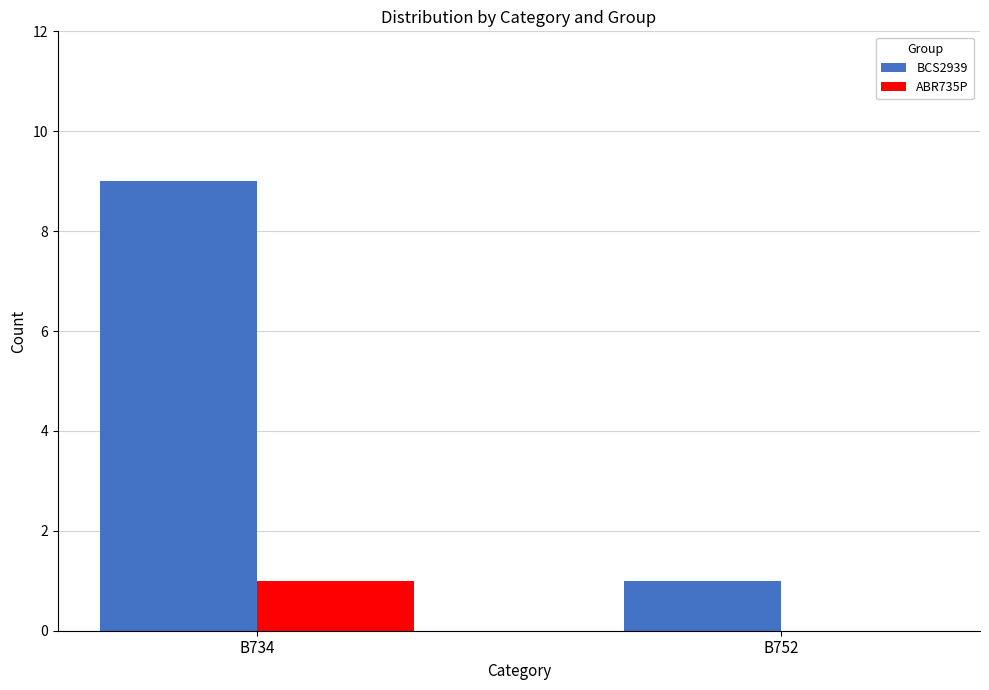

Which series changed the most between B734 and B752?

BCS2939